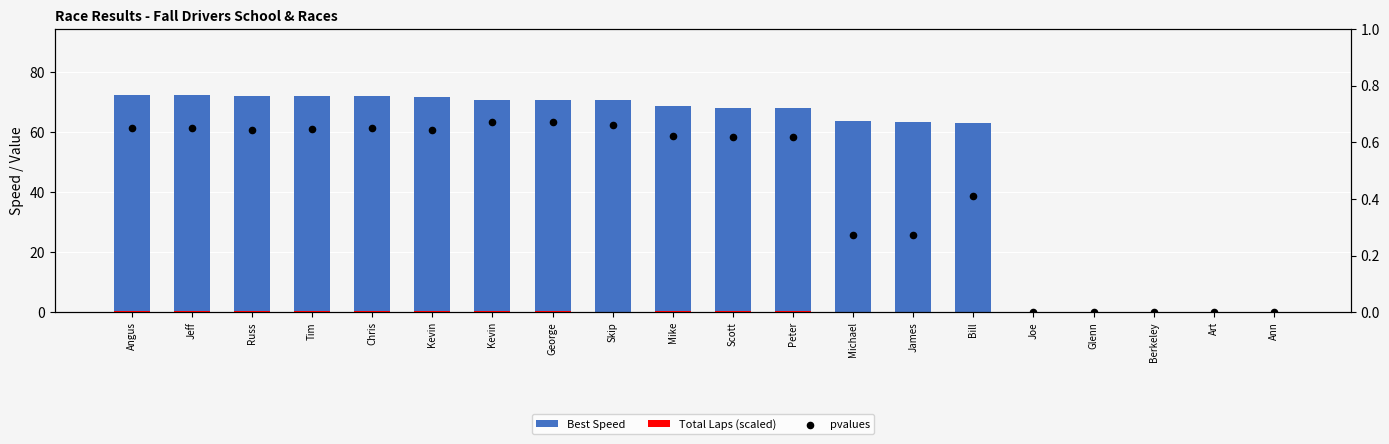

Which series reaches the maximum Y coordinate?

Best Speed